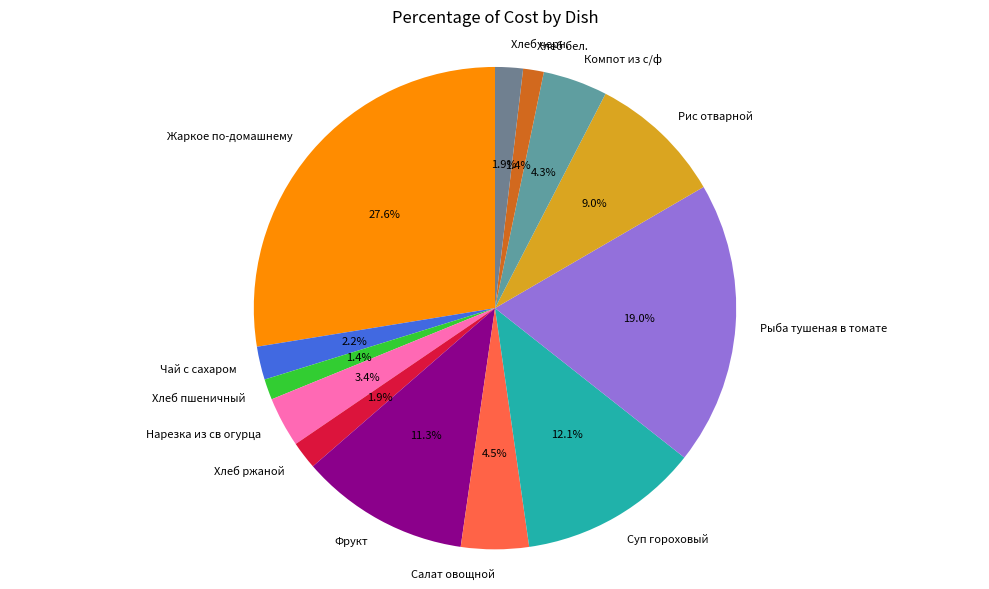

Which category has the biggest portion of the pie?

Жаркое по-домашнему